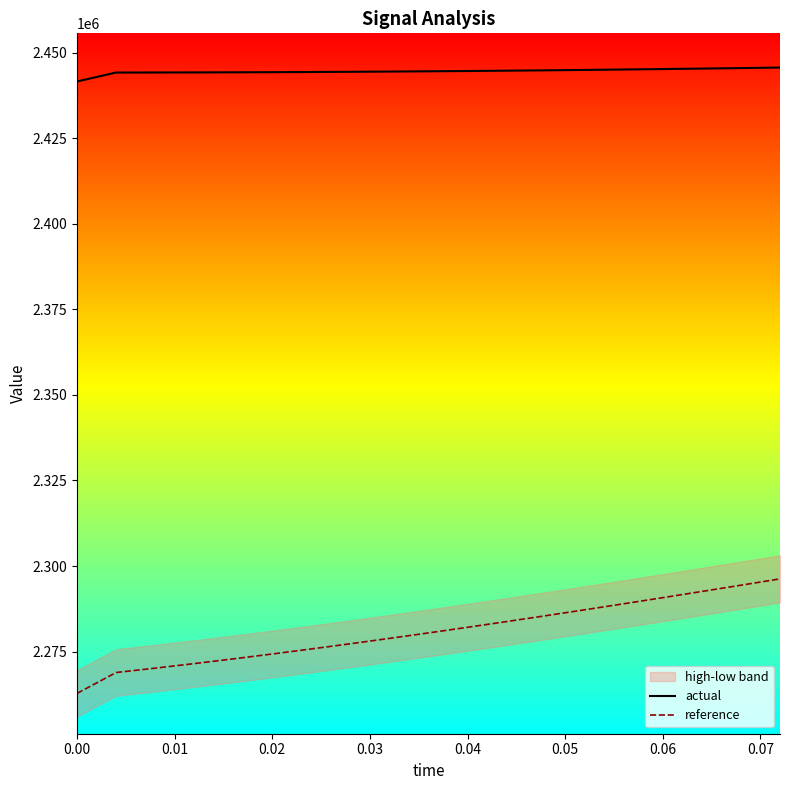

True or false: actual and reference intersect in this chart.

False